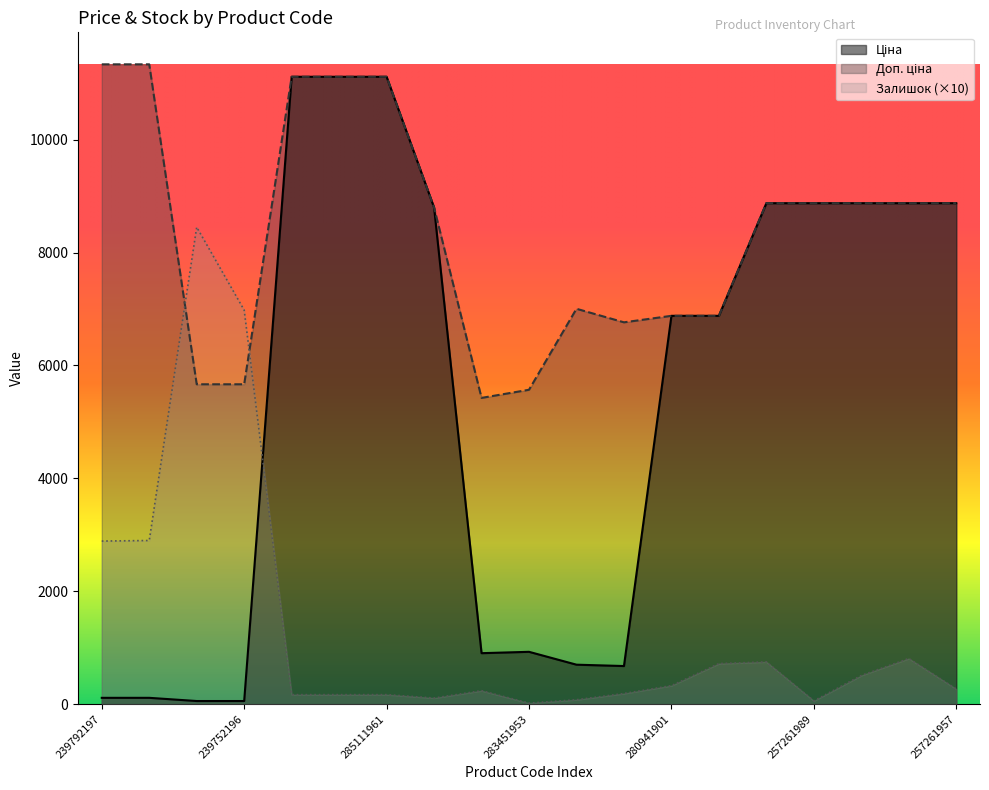

What is the total value across all series at 280941901?

14089.0